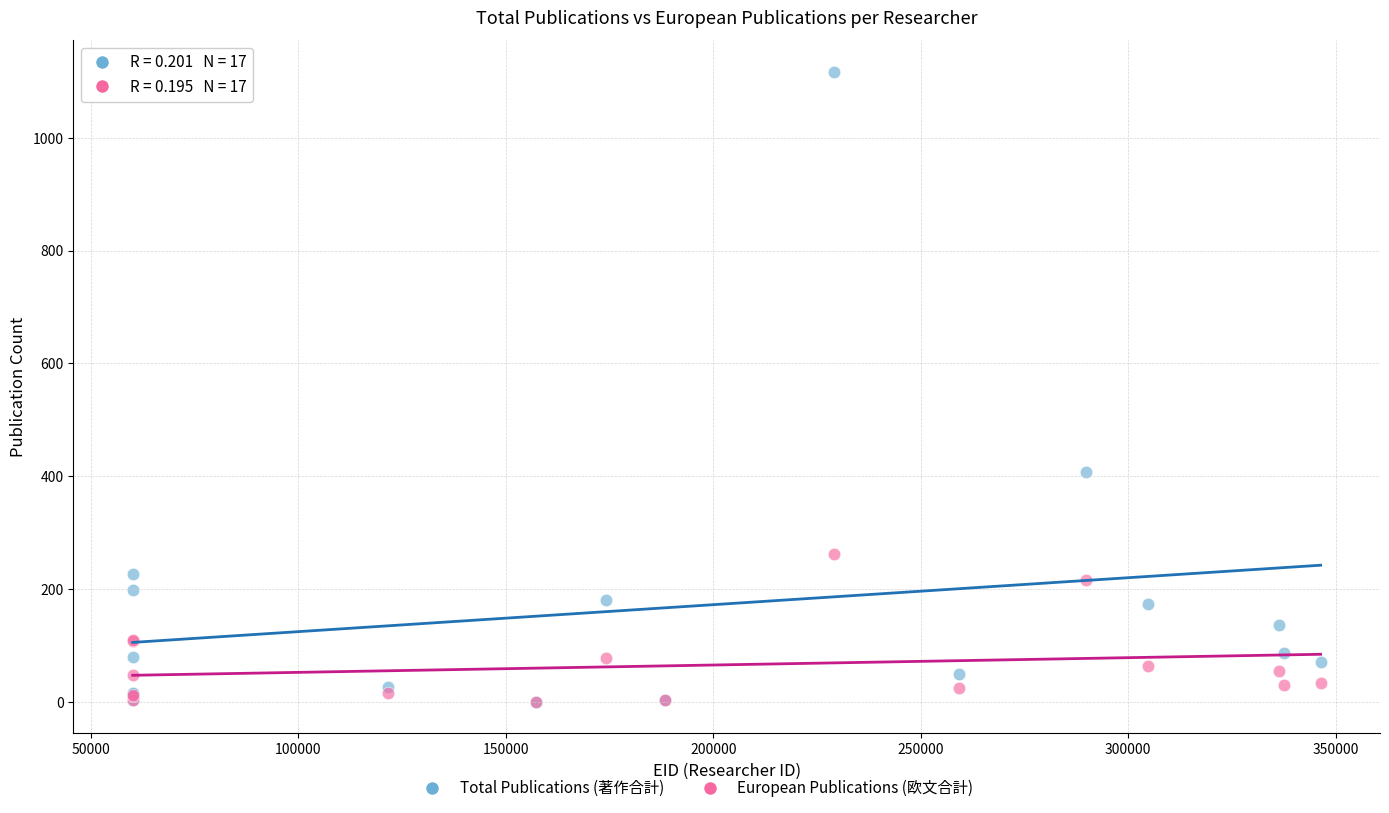

In the Total Publications (著作合計) series, what Y value is closest to 558?

407